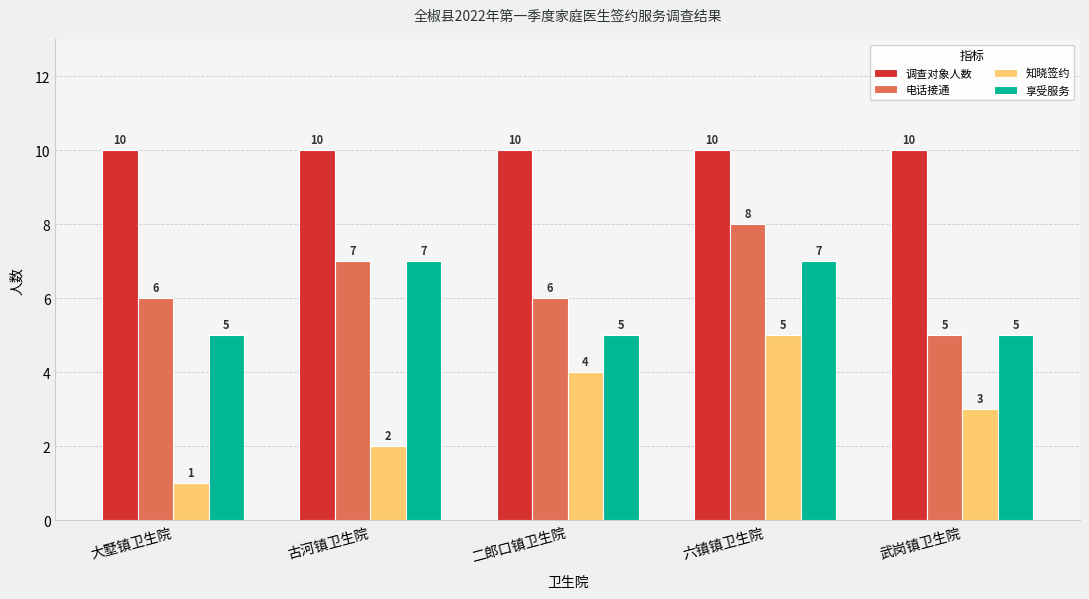

How many data points in 知晓签约 are less than 3?

2